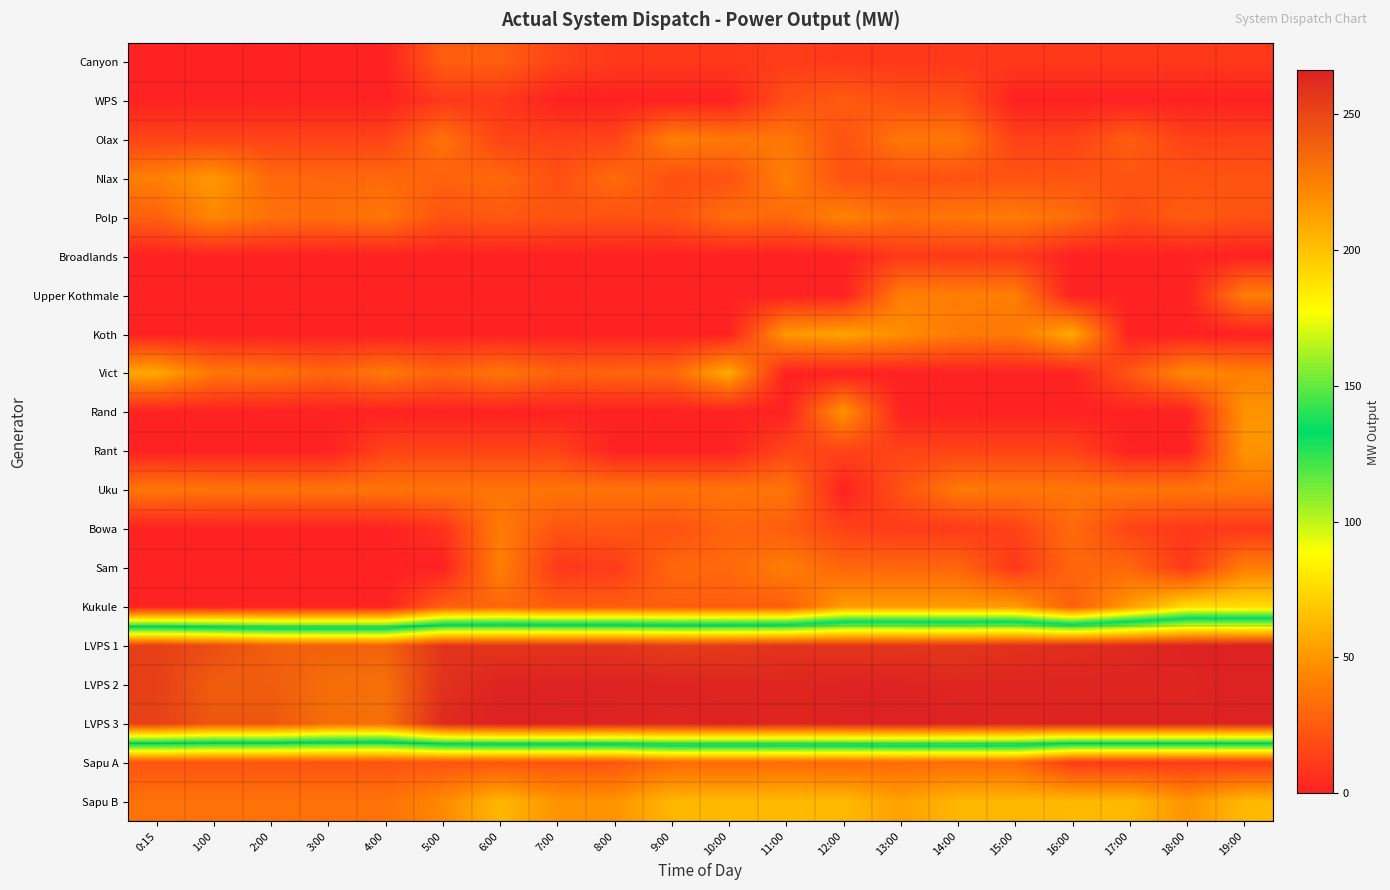

Reading left to right, what are all the values shown in this chart?

Canyon: 0:15=0	1:00=0	2:00=0	3:00=0	4:00=0	5:00=26	6:00=26	7:00=15	8:00=10	9:00=10	10:00=10	11:00=12	12:00=10	13:00=10	14:00=10	15:00=10	16:00=10	17:00=10	18:00=10	19:00=10
WPS: 0:15=0	1:00=0	2:00=0	3:00=0	4:00=0	5:00=10	6:00=10	7:00=0	8:00=0	9:00=0	10:00=0	11:00=20	12:00=25	13:00=20	14:00=20	15:00=0	16:00=0	17:00=0	18:00=0	19:00=0
Olax: 0:15=15	1:00=15	2:00=15	3:00=15	4:00=15	5:00=35	6:00=15	7:00=15	8:00=15	9:00=41	10:00=37	11:00=37	12:00=21	13:00=37	14:00=37	15:00=14	16:00=14	17:00=26	18:00=14	19:00=14
Nlax: 0:15=41	1:00=51	2:00=31	3:00=30	4:00=31	5:00=28	6:00=31	7:00=20	8:00=32	9:00=20	10:00=21	11:00=41	12:00=21	13:00=21	14:00=21	15:00=22	16:00=22	17:00=22	18:00=22	19:00=22
Polp: 0:15=27	1:00=44	2:00=34	3:00=33	4:00=37	5:00=21	6:00=24	7:00=22	8:00=21	9:00=22	10:00=33	11:00=31	12:00=42	13:00=34	14:00=37	15:00=39	16:00=33	17:00=19	18:00=25	19:00=21
Broadlands: 0:15=0	1:00=0	2:00=0	3:00=0	4:00=0	5:00=0	6:00=0	7:00=0	8:00=0	9:00=0	10:00=0	11:00=0	12:00=0	13:00=11	14:00=11	15:00=11	16:00=0	17:00=0	18:00=0	19:00=0
Upper Kothmale: 0:15=0	1:00=0	2:00=0	3:00=0	4:00=0	5:00=0	6:00=0	7:00=0	8:00=0	9:00=0	10:00=0	11:00=0	12:00=0	13:00=40	14:00=40	15:00=40	16:00=0	17:00=0	18:00=0	19:00=40
Koth: 0:15=0	1:00=0	2:00=0	3:00=0	4:00=0	5:00=0	6:00=0	7:00=0	8:00=0	9:00=0	10:00=0	11:00=51	12:00=55	13:00=47	14:00=39	15:00=38	16:00=58	17:00=0	18:00=0	19:00=0
Vict: 0:15=57	1:00=37	2:00=36	3:00=30	4:00=38	5:00=29	6:00=37	7:00=28	8:00=29	9:00=30	10:00=58	11:00=0	12:00=0	13:00=0	14:00=0	15:00=0	16:00=0	17:00=23	18:00=45	19:00=41
Rand: 0:15=0	1:00=0	2:00=0	3:00=0	4:00=0	5:00=0	6:00=0	7:00=0	8:00=0	9:00=0	10:00=0	11:00=0	12:00=49	13:00=0	14:00=0	15:00=0	16:00=0	17:00=0	18:00=0	19:00=49
Rant: 0:15=0	1:00=0	2:00=0	3:00=0	4:00=15	5:00=15	6:00=15	7:00=15	8:00=0	9:00=0	10:00=0	11:00=16	12:00=15	13:00=15	14:00=15	15:00=15	16:00=15	17:00=0	18:00=0	19:00=49
Uku: 0:15=37	1:00=36	2:00=36	3:00=36	4:00=36	5:00=36	6:00=36	7:00=36	8:00=36	9:00=36	10:00=36	11:00=36	12:00=0	13:00=21	14:00=38	15:00=37	16:00=37	17:00=37	18:00=37	19:00=37
Bowa: 0:15=0	1:00=0	2:00=0	3:00=0	4:00=0	5:00=7	6:00=39	7:00=22	8:00=23	9:00=21	10:00=29	11:00=26	12:00=14	13:00=11	14:00=11	15:00=14	16:00=32	17:00=15	18:00=10	19:00=10
Sam: 0:15=0	1:00=0	2:00=0	3:00=0	4:00=0	5:00=0	6:00=41	7:00=10	8:00=11	9:00=30	10:00=31	11:00=40	12:00=30	13:00=30	14:00=30	15:00=10	16:00=30	17:00=30	18:00=10	19:00=40
Kukule: 0:15=0	1:00=0	2:00=0	3:00=0	4:00=0	5:00=26	6:00=30	7:00=26	8:00=26	9:00=26	10:00=26	11:00=26	12:00=52	13:00=52	14:00=52	15:00=52	16:00=26	17:00=52	18:00=76	19:00=76
LVPS 1: 0:15=253	1:00=247	2:00=239	3:00=238	4:00=238	5:00=258	6:00=257	7:00=258	8:00=258	9:00=254	10:00=255	11:00=258	12:00=257	13:00=257	14:00=256	15:00=259	16:00=261	17:00=262	18:00=265	19:00=266
LVPS 2: 0:15=253	1:00=240	2:00=240	3:00=233	4:00=232	5:00=259	6:00=265	7:00=265	8:00=265	9:00=265	10:00=264	11:00=264	12:00=265	13:00=265	14:00=264	15:00=264	16:00=264	17:00=264	18:00=264	19:00=266
LVPS 3: 0:15=252	1:00=243	2:00=243	3:00=233	4:00=232	5:00=262	6:00=266	7:00=266	8:00=265	9:00=264	10:00=265	11:00=264	12:00=265	13:00=266	14:00=265	15:00=264	16:00=265	17:00=265	18:00=265	19:00=265
Sapu A: 0:15=22	1:00=22	2:00=22	3:00=22	4:00=22	5:00=22	6:00=22	7:00=22	8:00=22	9:00=32	10:00=31	11:00=32	12:00=31	13:00=32	14:00=32	15:00=32	16:00=11	17:00=11	18:00=11	19:00=11
Sapu B: 0:15=35	1:00=35	2:00=35	3:00=35	4:00=35	5:00=45	6:00=62	7:00=49	8:00=49	9:00=62	10:00=63	11:00=63	12:00=63	13:00=54	14:00=62	15:00=62	16:00=63	17:00=63	18:00=49	19:00=63